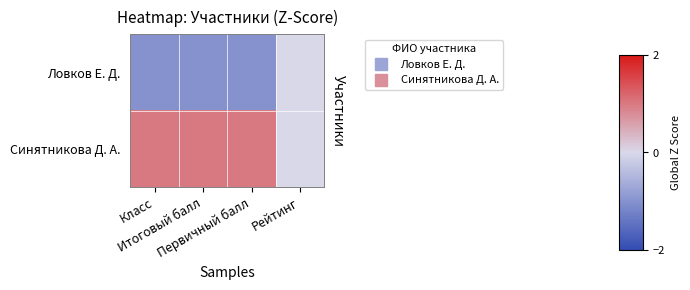

Between Рейтинг and Итоговый балл, which is larger?

Рейтинг